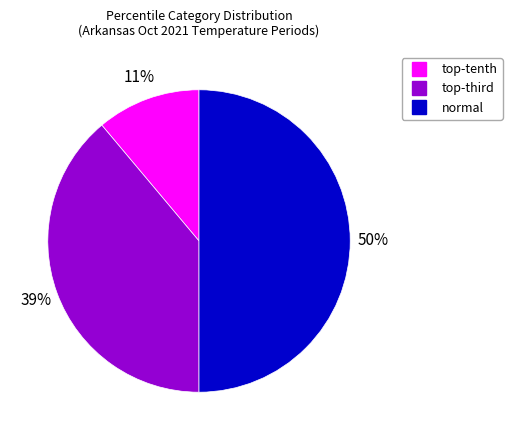

Rank the categories by value from highest to lowest.

normal, top-third, top-tenth